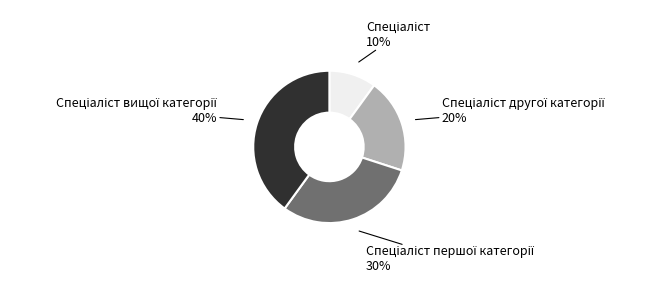

Is there any slice that represents more than half of the pie?

No